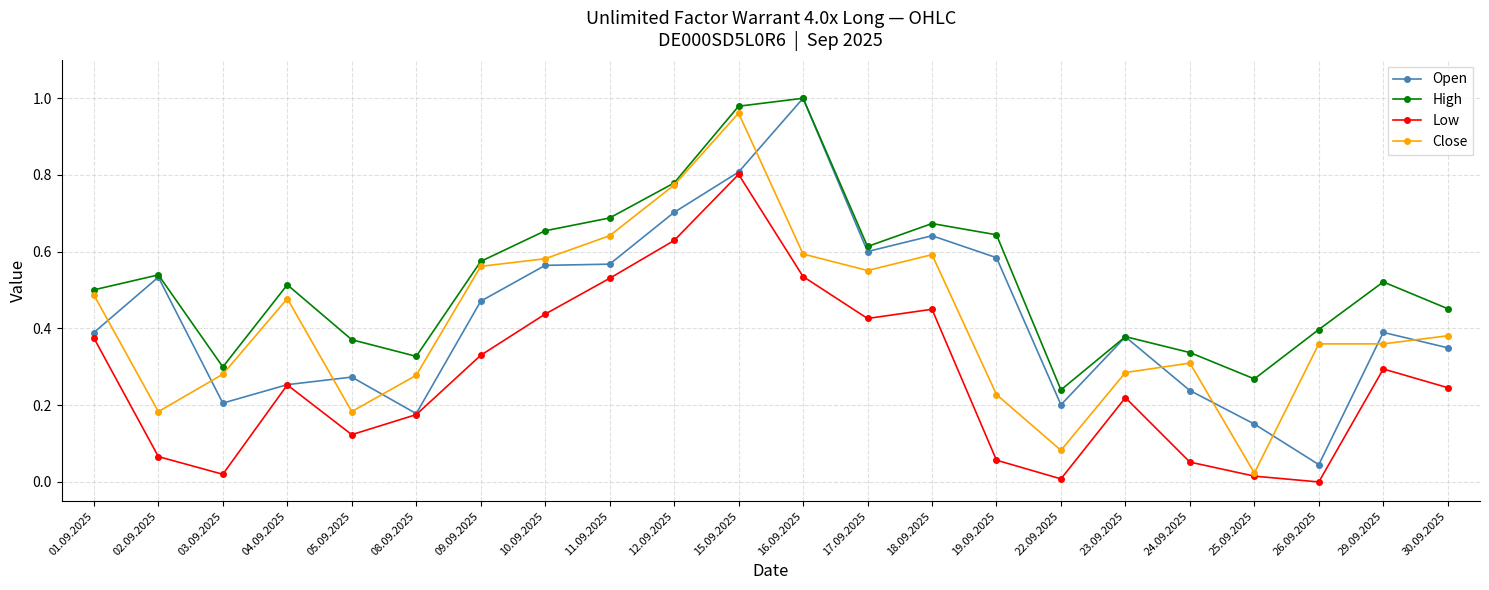

Which series has the largest total across all categories?

High